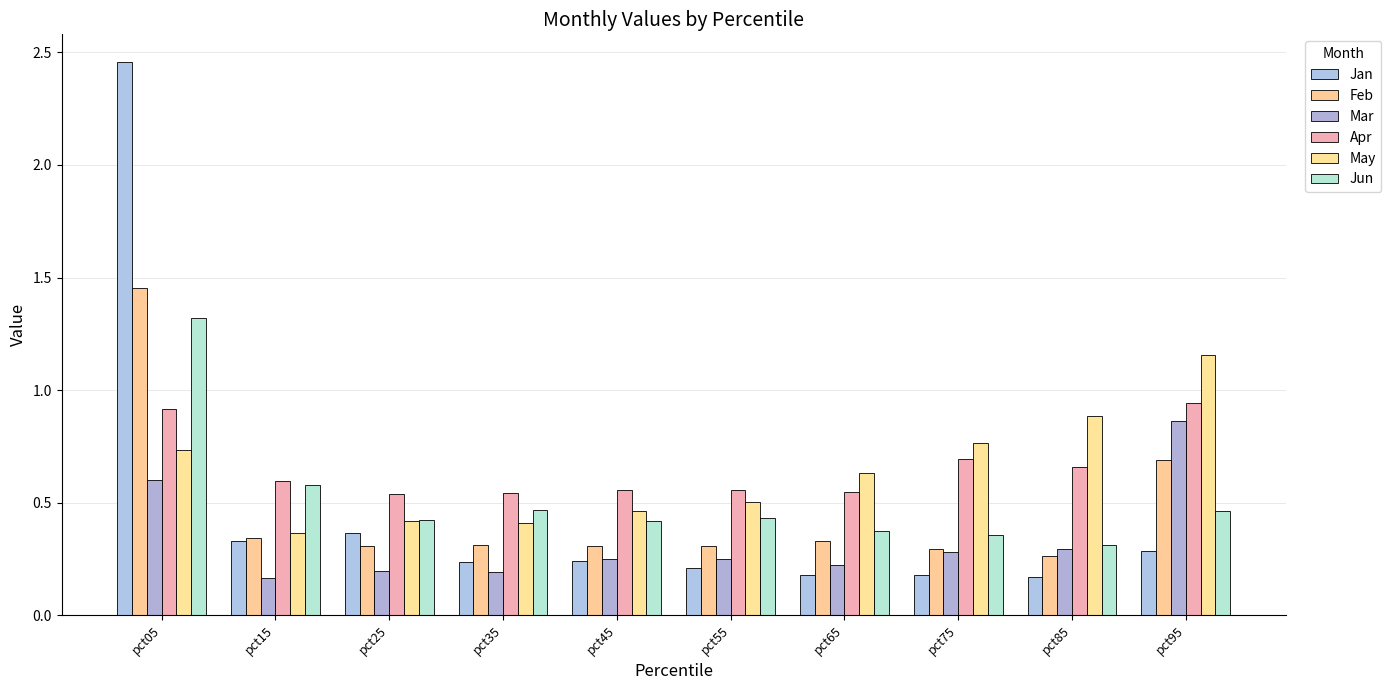

What are all the series names shown in the legend?

Jan, Feb, Mar, Apr, May, Jun